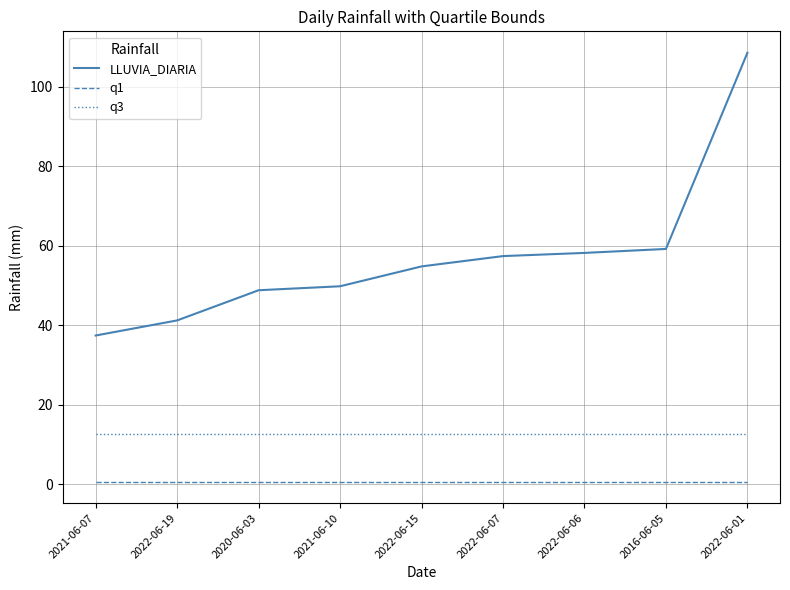

What is the spread (max minus min) of values at 2022-06-19?

40.6